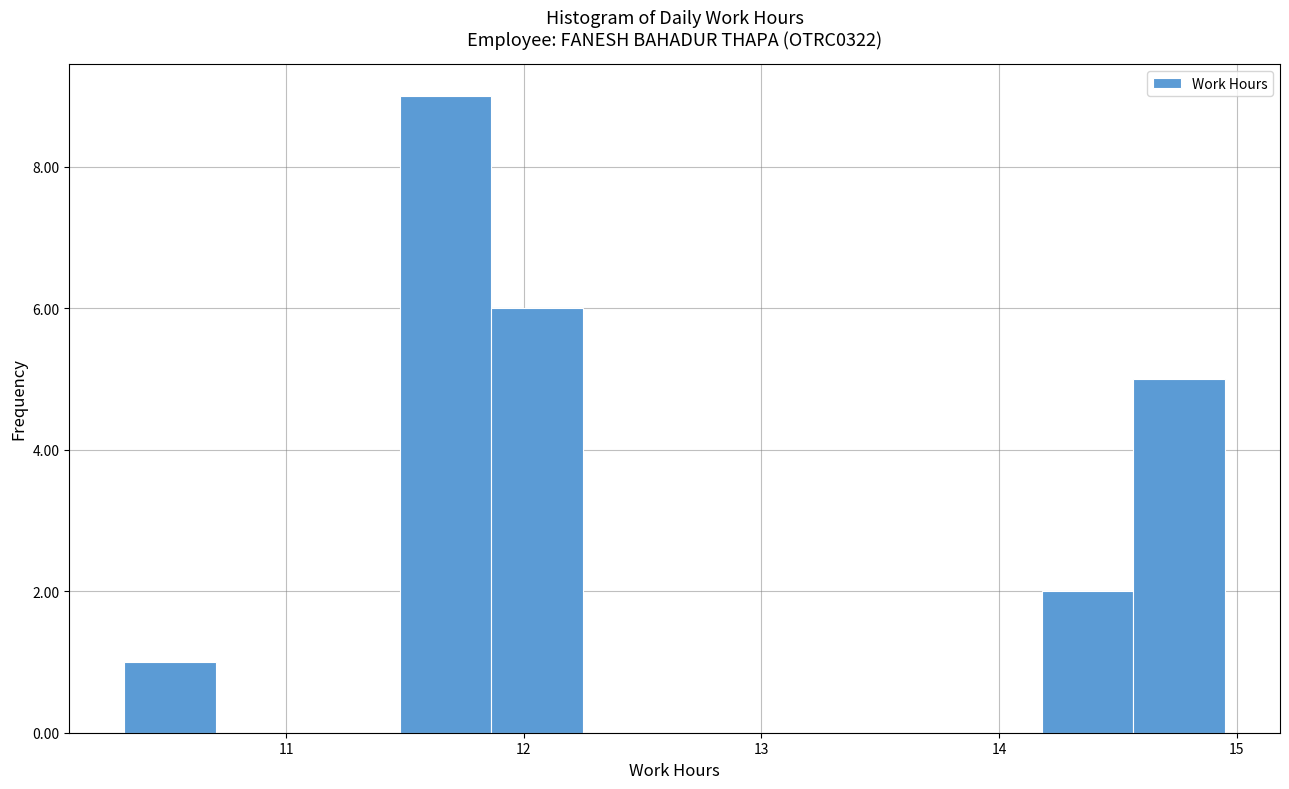

Around what value on the x-axis is the tallest bar? Give the approximate position of its centre, as read against the axis.

11.7